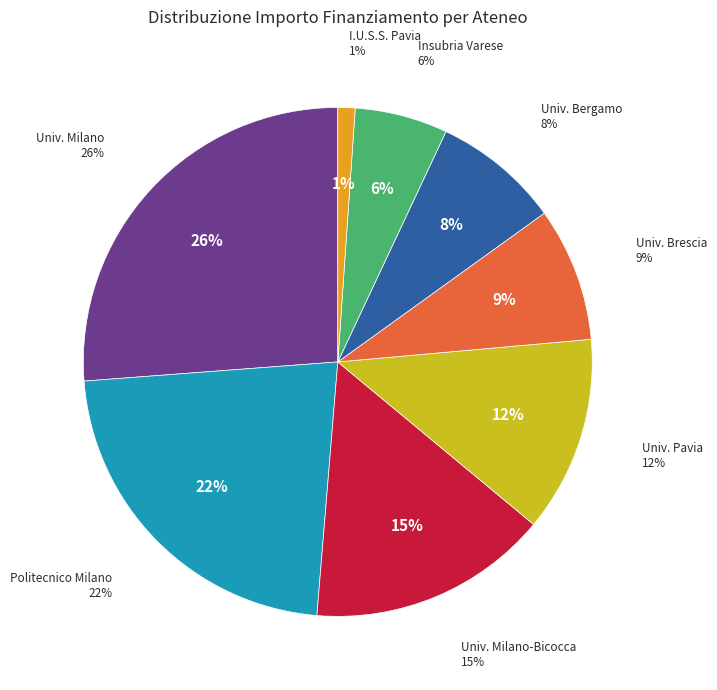

Which has a higher value, POLITECNICO DI MILANO or UNIVERSITA DEGLI STUDI DI BERGAMO?

POLITECNICO DI MILANO